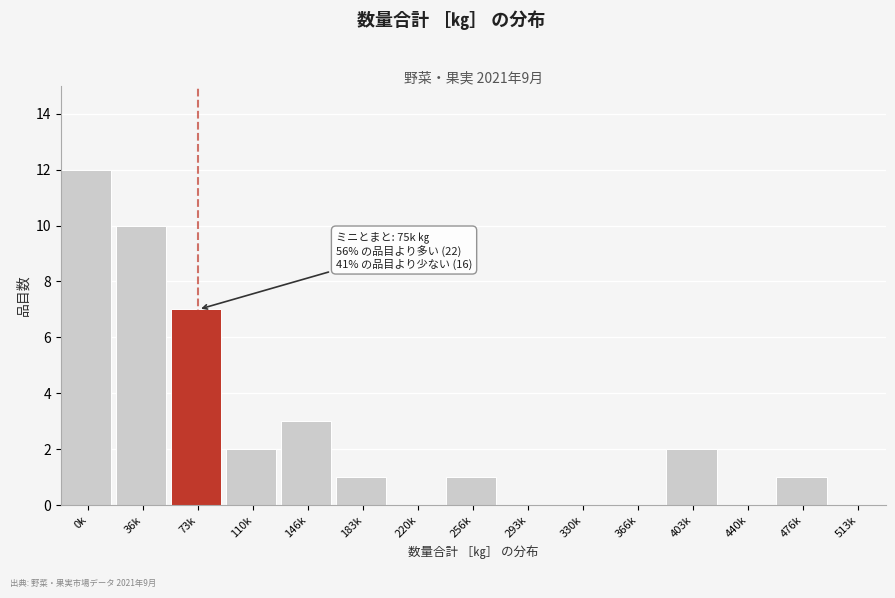

Reading left to right, list all the values displayed in this chart.

0k=12	36k=10	73k=7	110k=2	146k=3	183k=1	220k=0	256k=1	293k=0	330k=0	366k=0	403k=2	440k=0	476k=1	513k=0